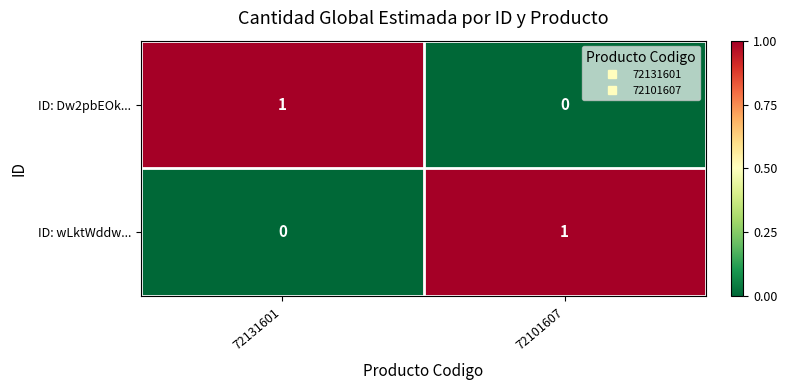

At 72131601, list the series in order from largest to smallest.

ID: Dw2pbEOk..., ID: wLktWddw...